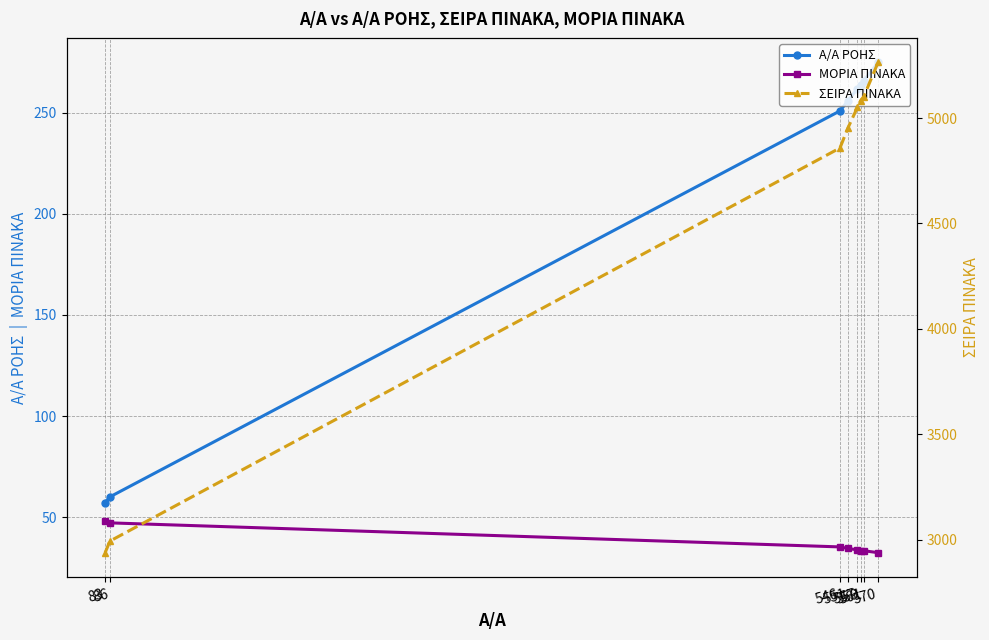

At how many categories does at least one series exceed 1548?

8